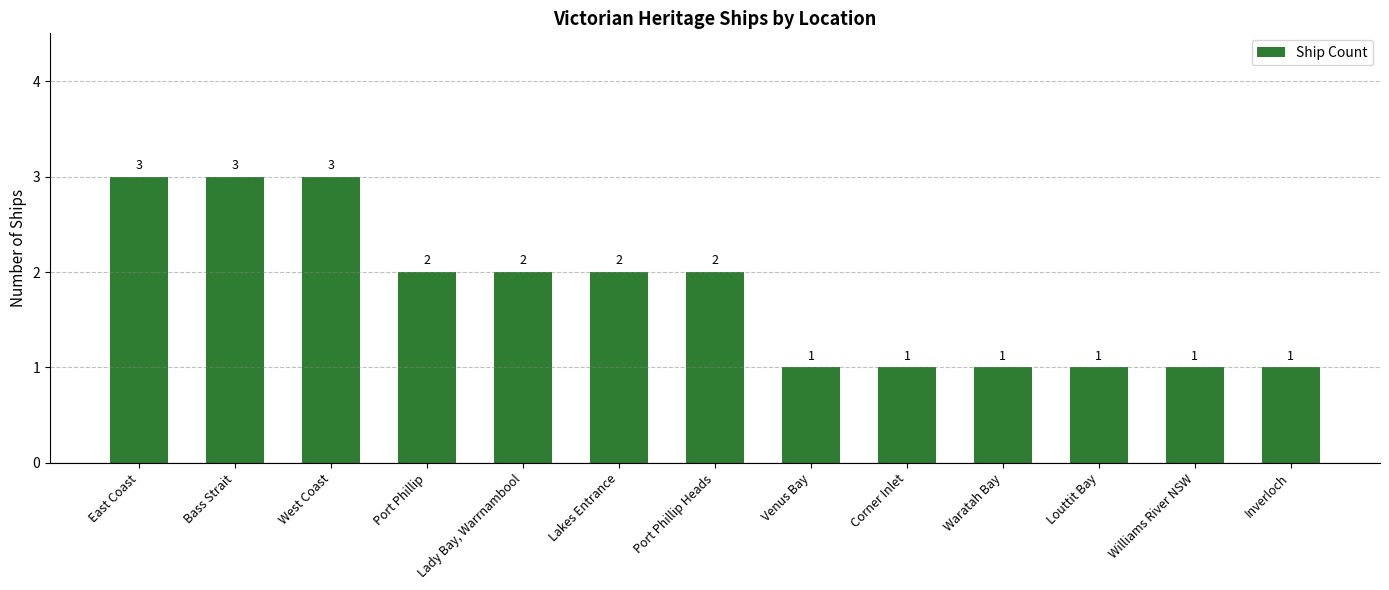

Reading right to left, transcribe all the data shown in this chart.

1	1	1	1	1	1	2	2	2	2	3	3	3